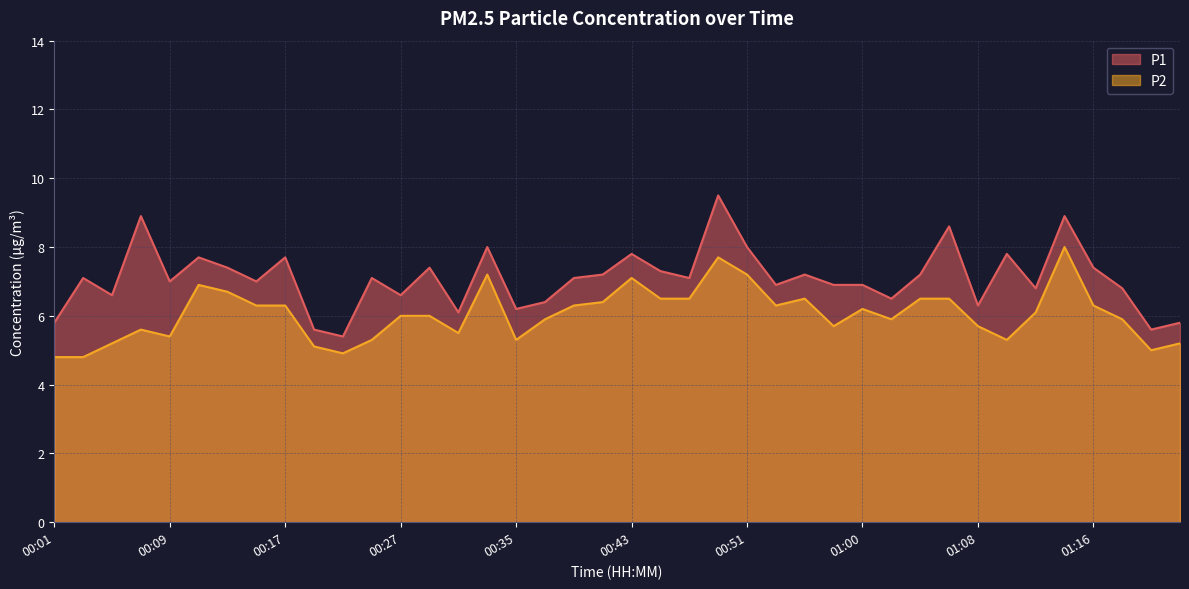

What is the value of the P2 point at the 3rd from the left?

5.2